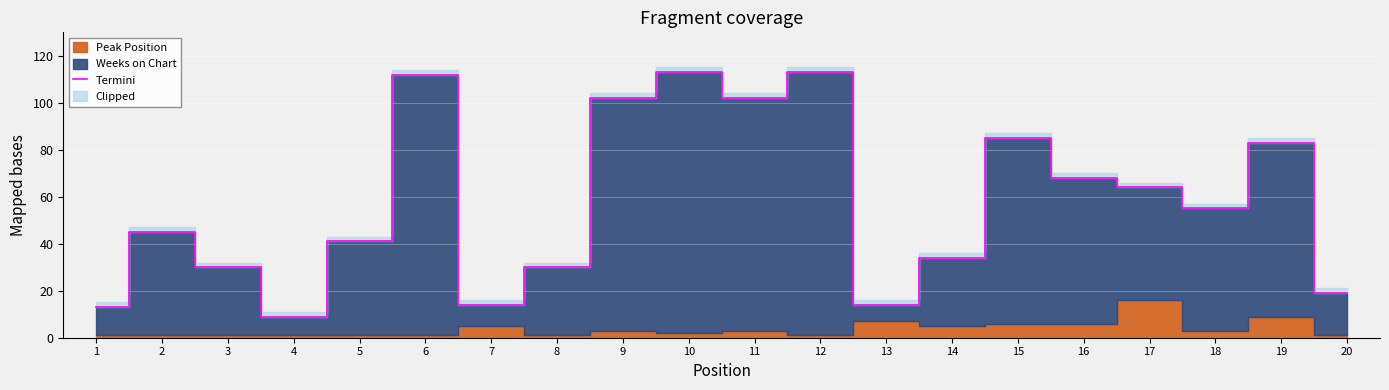

What is the difference between the maximum and second lowest values?

100